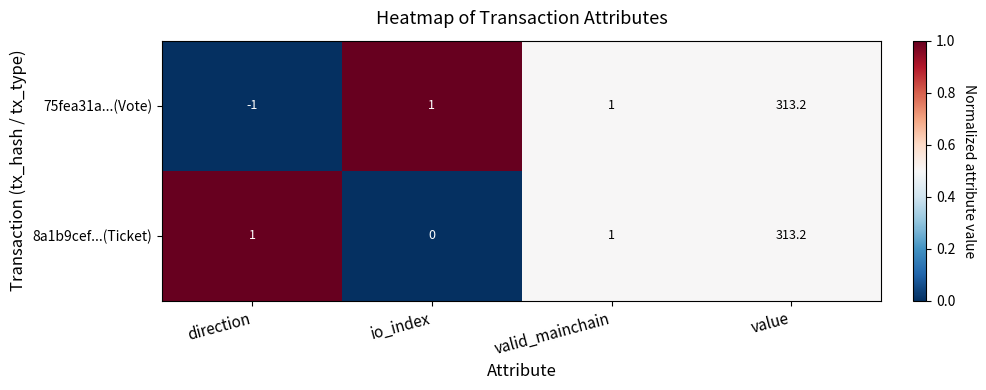

What is the difference between the highest and lowest values at direction?

2.0